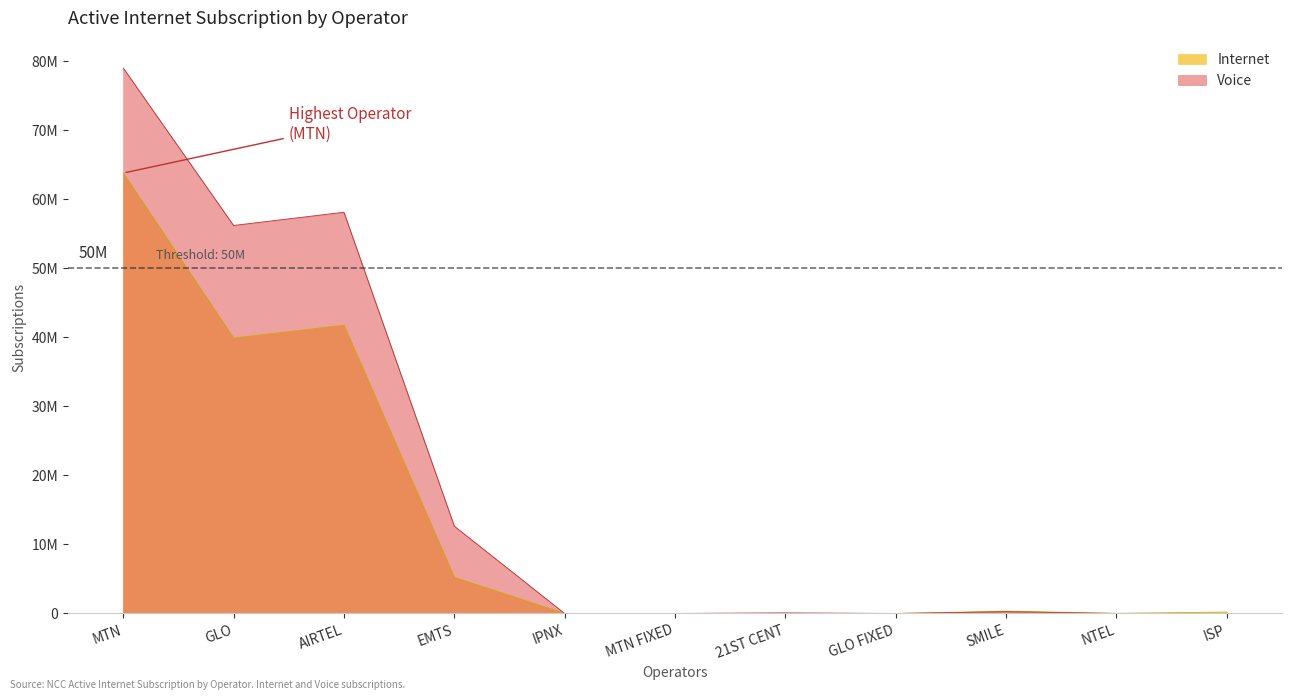

Is it true that Internet equals 464680 at SMILE?

False